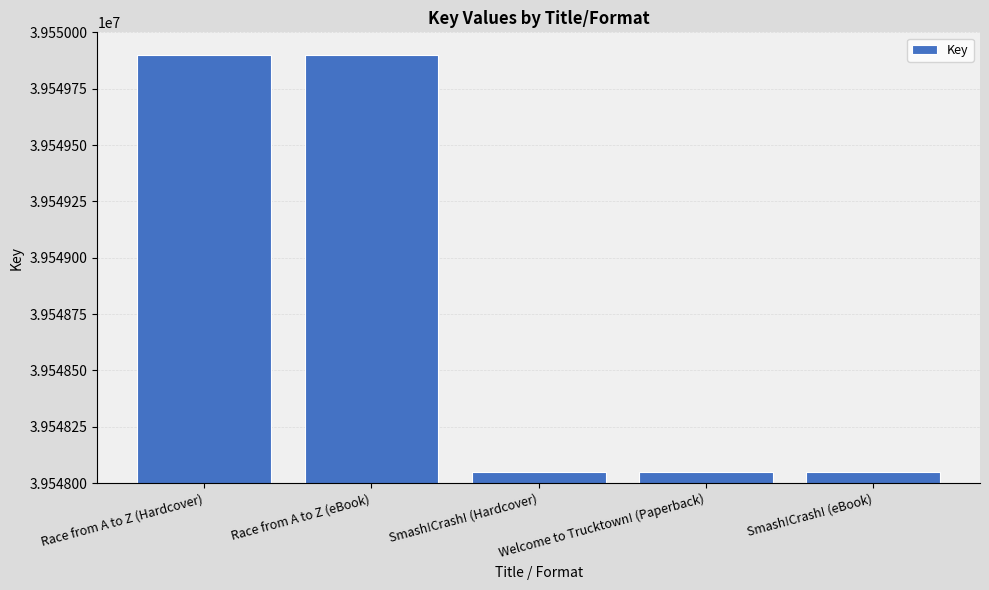

What is the label of the 3rd bar from the left?

Smash!Crash! (Hardcover)